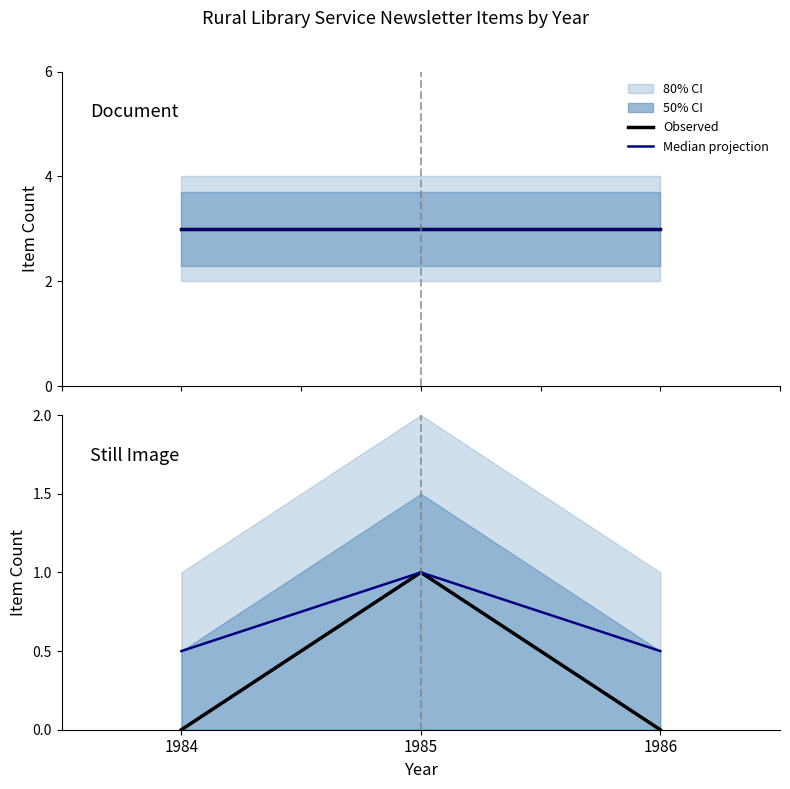

How many values in the Still Image series exceed 0?

1